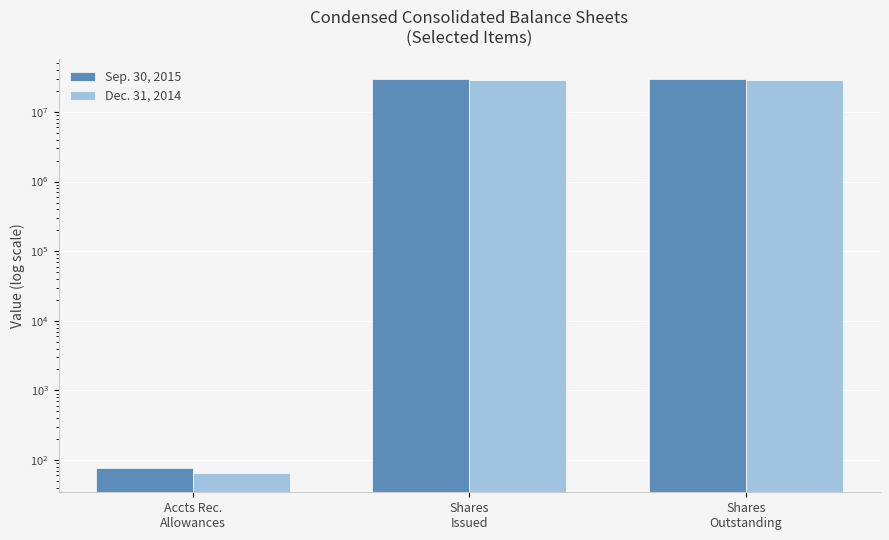

Reading right to left, list all the values displayed in this chart.

Sep. 30, 2015: Shares
Outstanding=29796381	Shares
Issued=29796381	Accts Rec.
Allowances=77
Dec. 31, 2014: Shares
Outstanding=28907147	Shares
Issued=28907147	Accts Rec.
Allowances=66